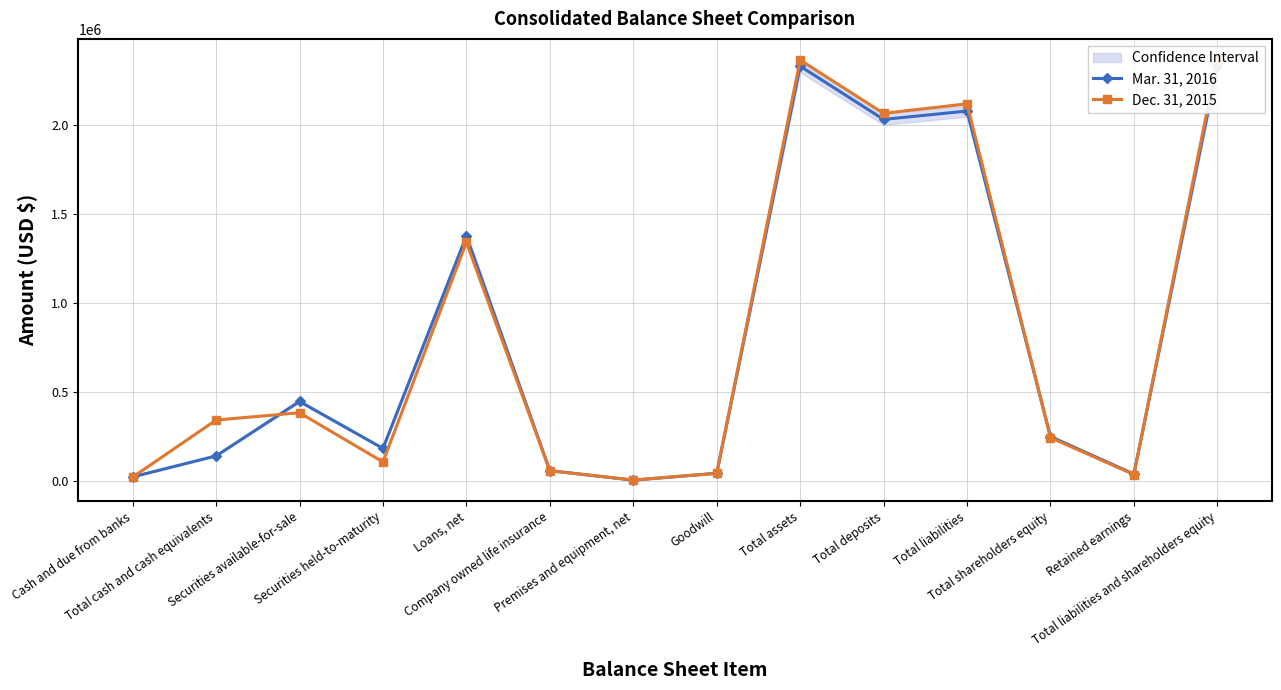

Rank the categories by Dec. 31, 2015 value from lowest to highest.

Premises and equipment, net, Cash and due from banks, Retained earnings, Goodwill, Company owned life insurance, Securities held-to-maturity, Total shareholders equity, Total cash and cash equivalents, Securities available-for-sale, Loans, net, Total deposits, Total liabilities, Total assets, Total liabilities and shareholders equity